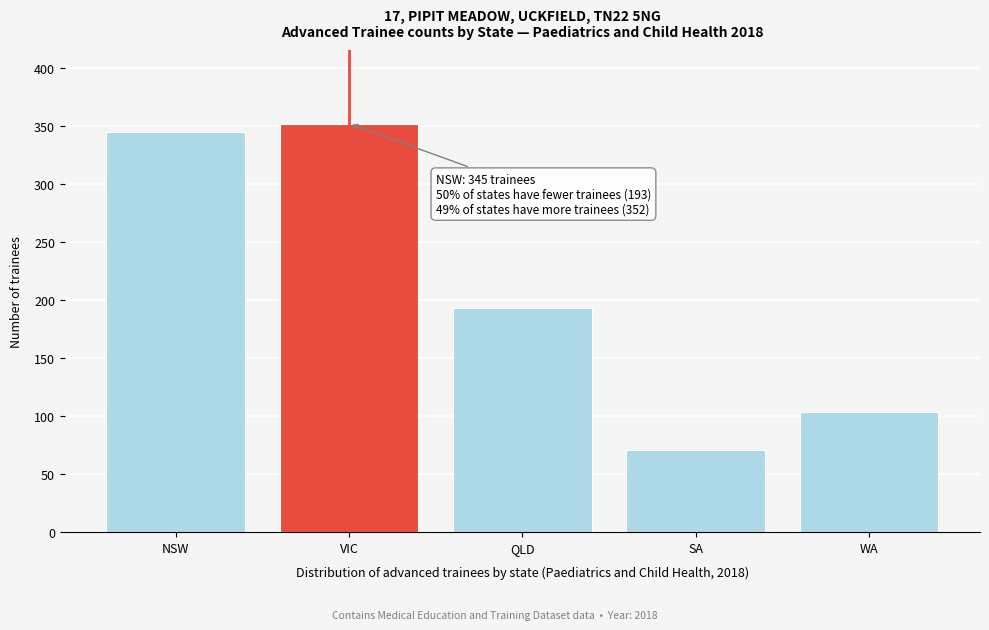

Reading right to left, extract all data points from this chart.

103	71	193	352	345